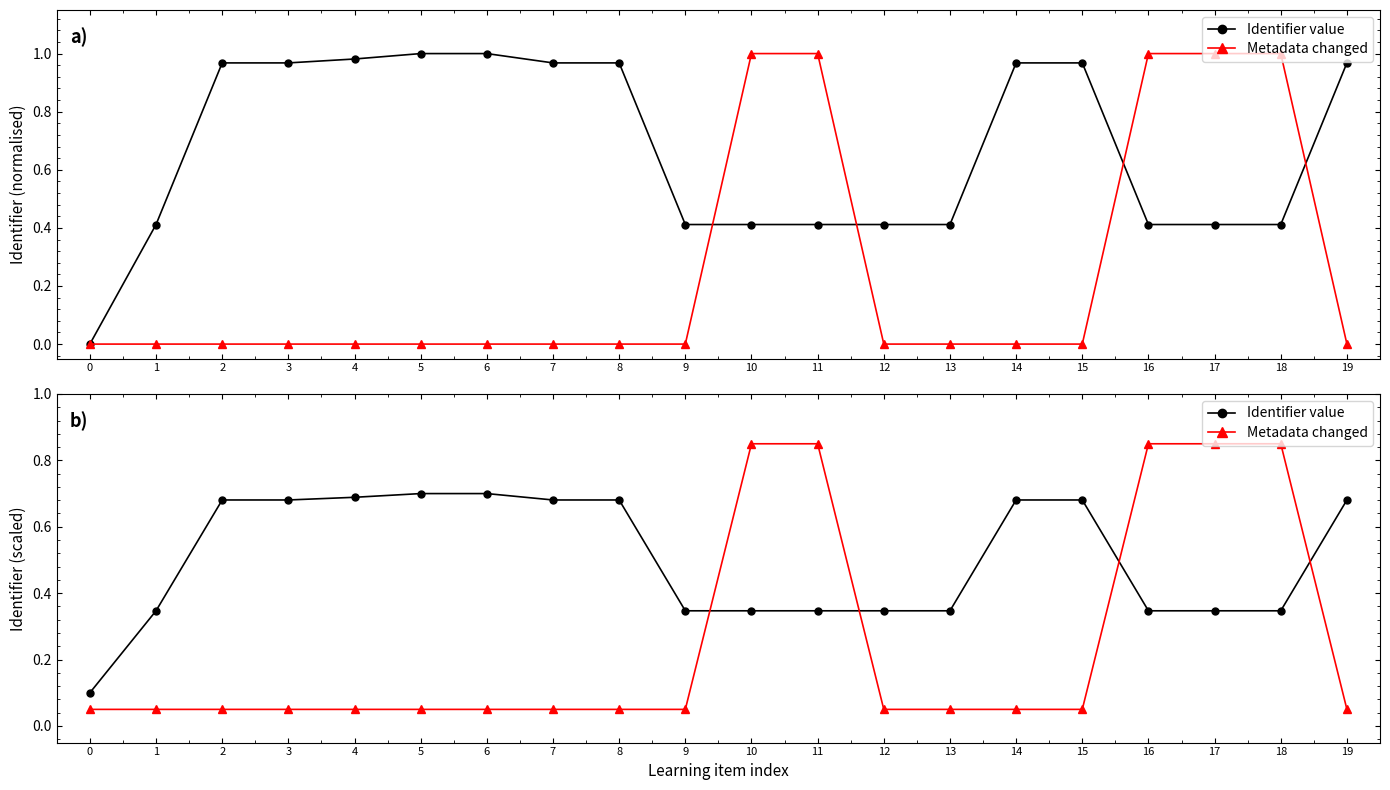

What is the difference between the maximum and minimum values in the Identifier value series?

0.6